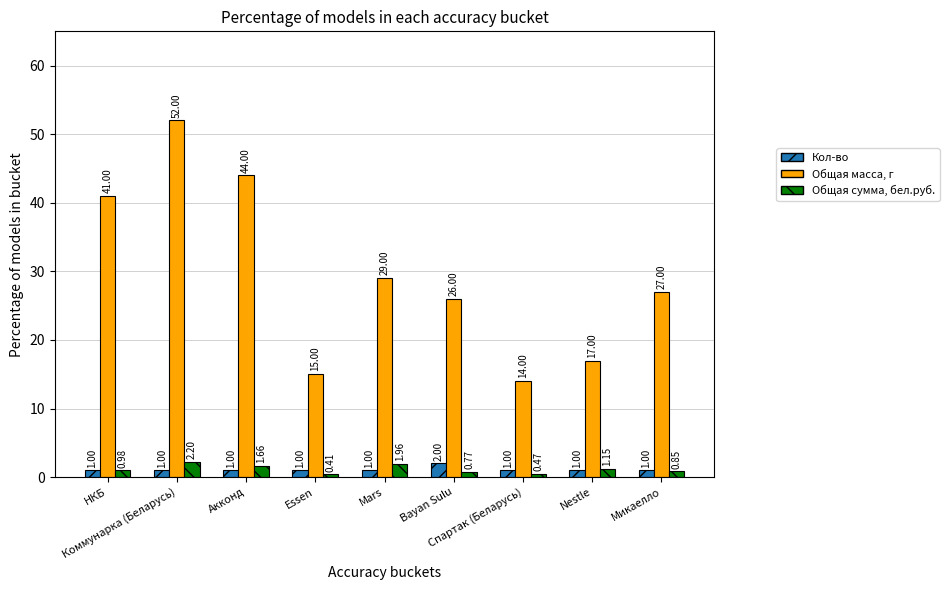

List the labels in order of Общая масса, г value, smallest first.

Спартак (Беларусь), Essen, Nestle, Bayan Sulu, Микаелло, Mars, НКБ, Акконд, Коммунарка (Беларусь)